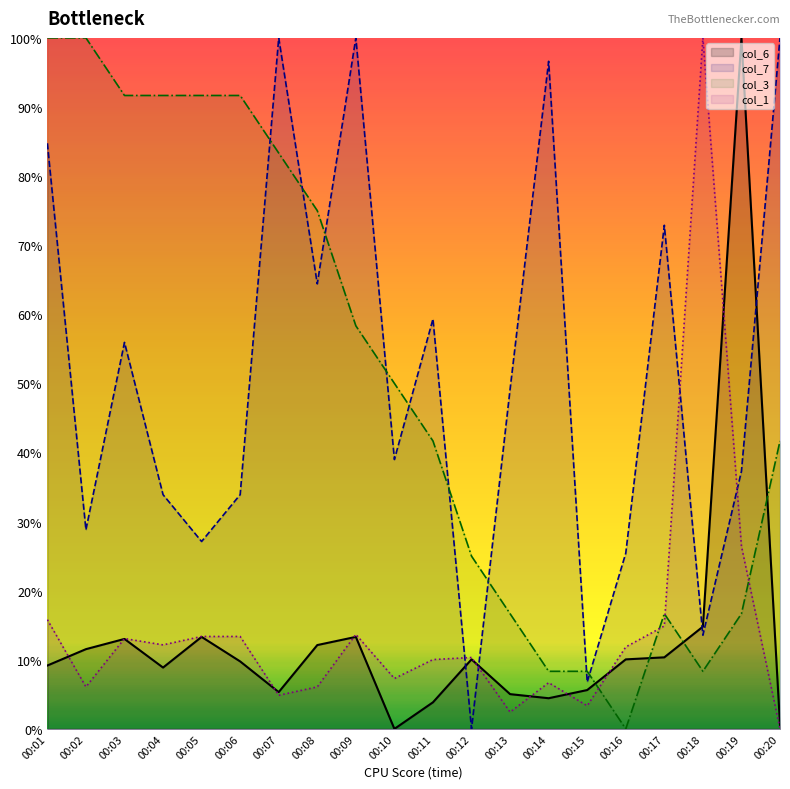

Is it true that col_6 equals 0.6 at 00:20?

True